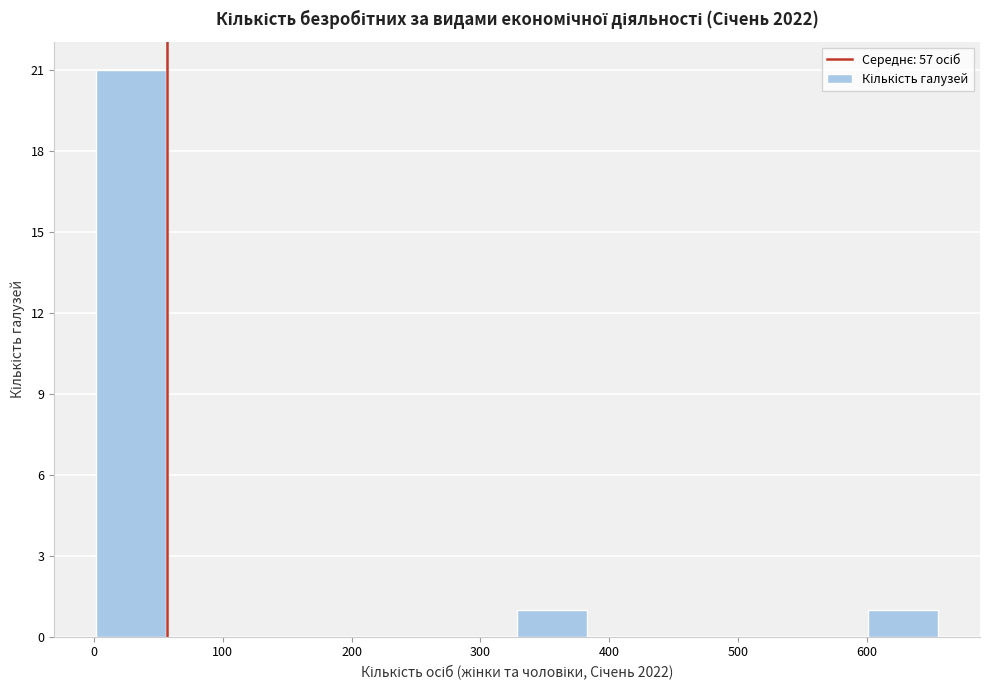

Reading left to right, transcribe this chart: for each bar, give the range it covers on the x-axis and its height. Neither the bar edges nor the heights are printed on the chart, so give them approximately, as read against the axes.

0 to 60: 21
60 to 110: 0
110 to 170: 0
170 to 220: 0
220 to 270: 0
270 to 330: 0
330 to 380: 1
380 to 440: 0
440 to 490: 0
490 to 550: 0
550 to 600: 0
600 to 660: 1